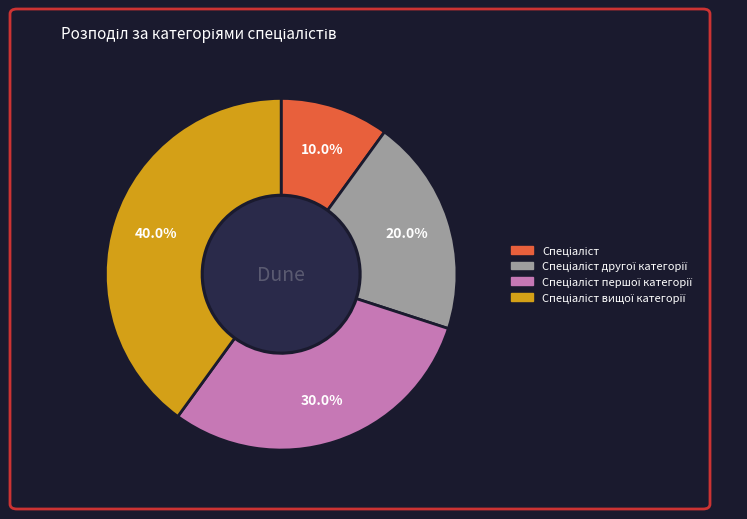

Does any single category account for the majority?

No